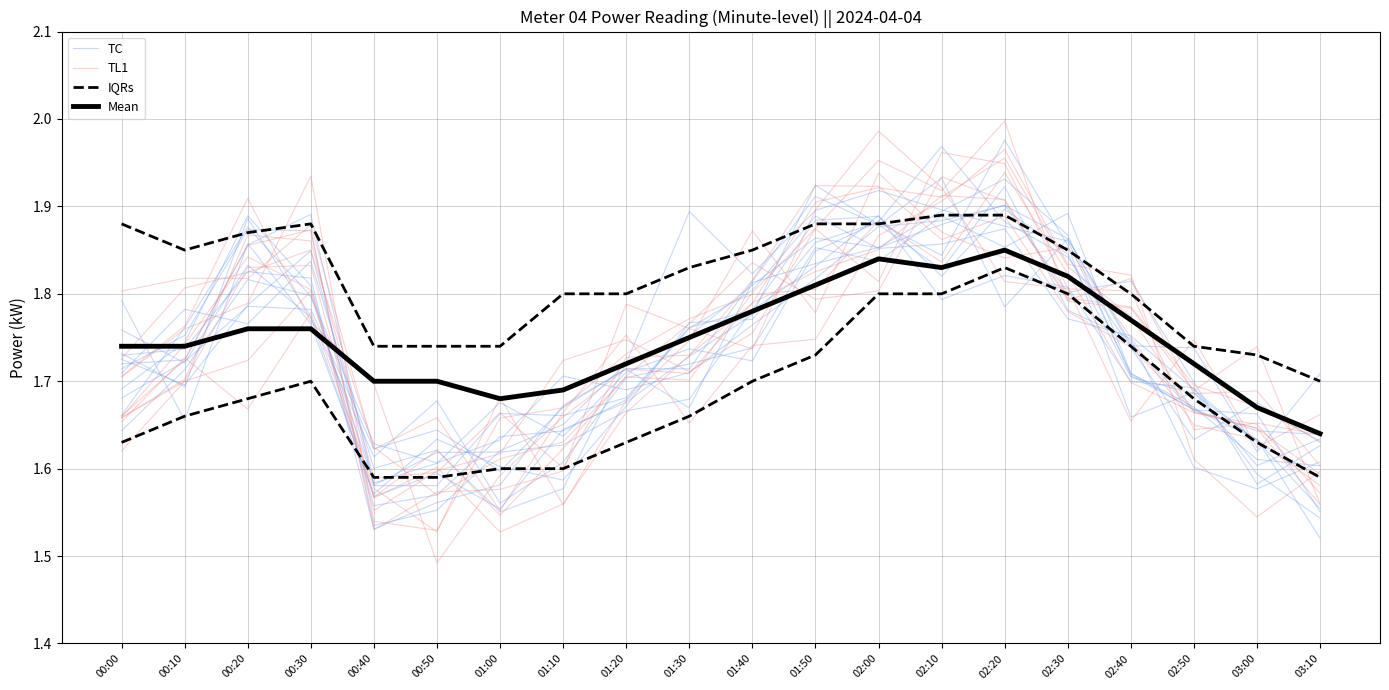

What is the sum of all TL1 values?

34.8